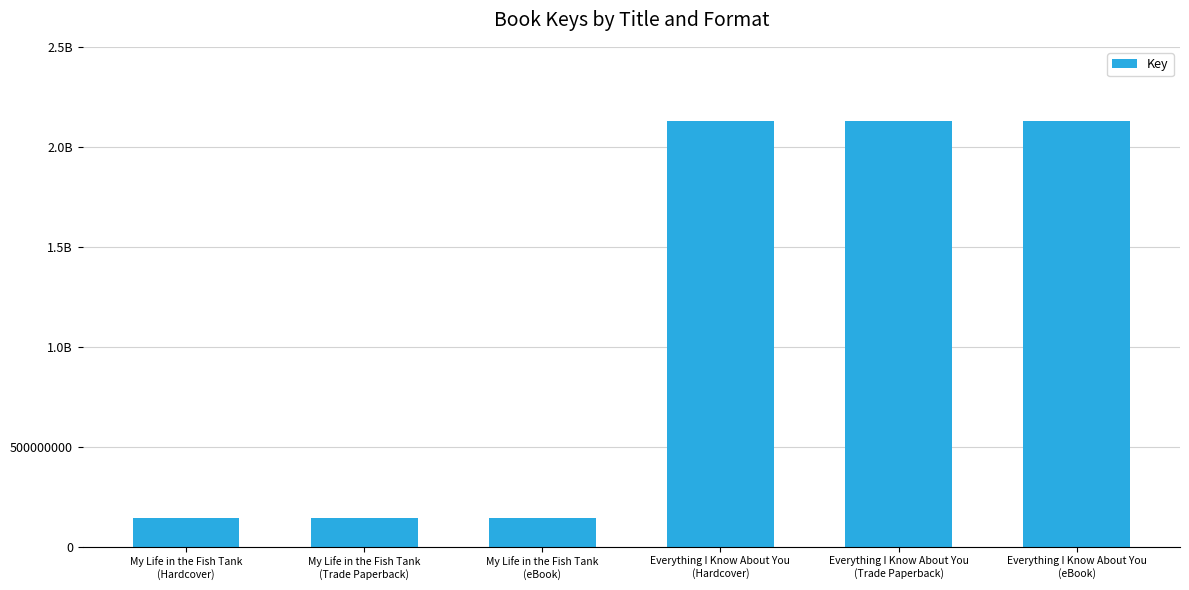

The chart shows a value of 3705165666 at Everything I Know About You
(eBook). True or false?

False